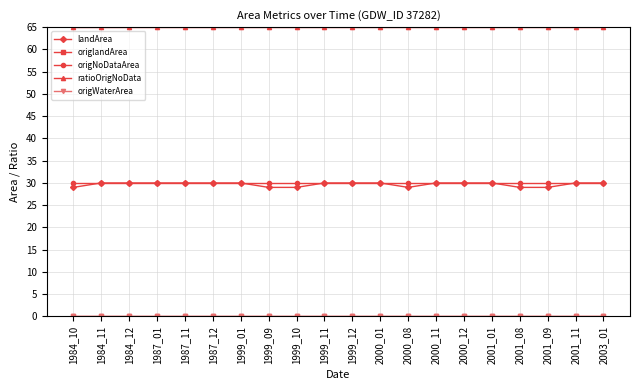

What is the spread (max minus min) of values at 2001_09?

65.0